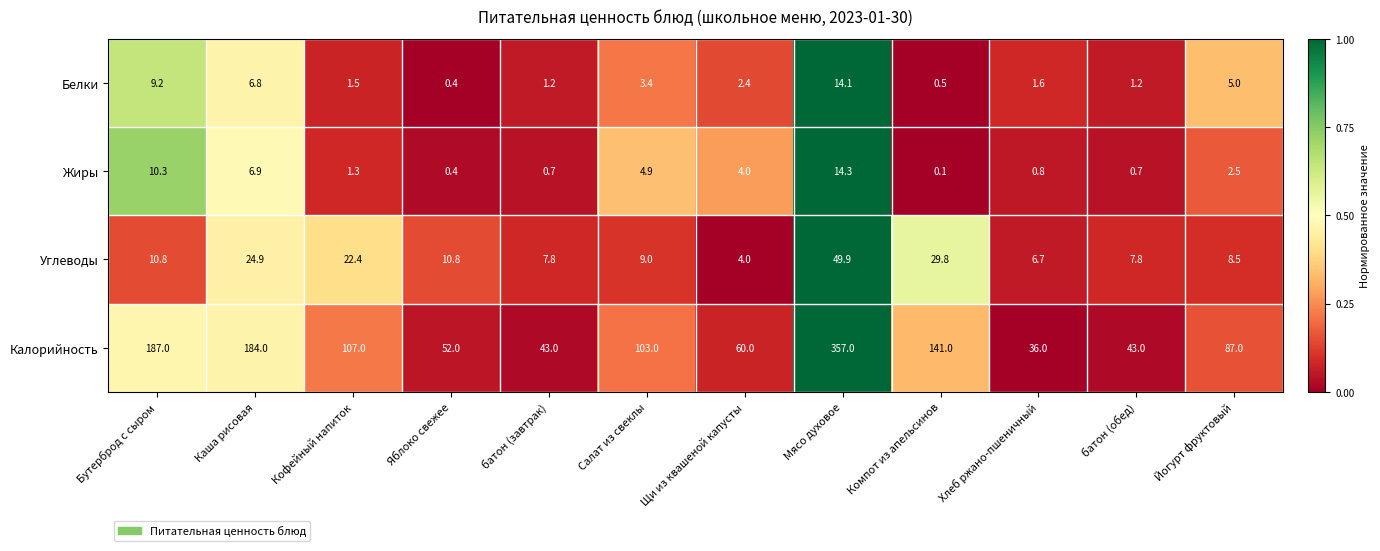

At which category is the sum across all series the highest?

Мясо духовое